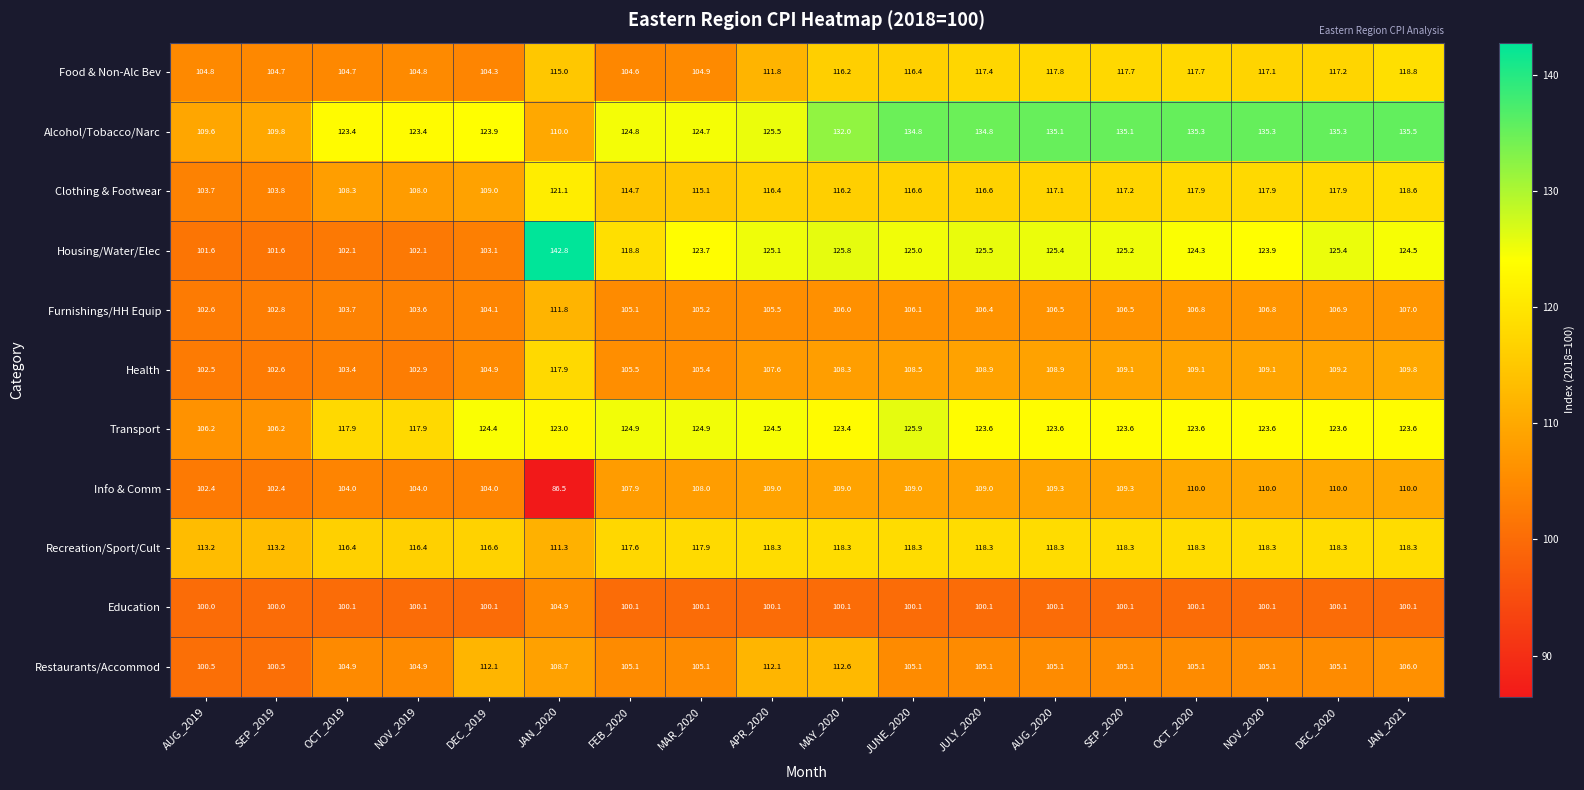

What is the maximum value for Clothing & Footwear?

121.1